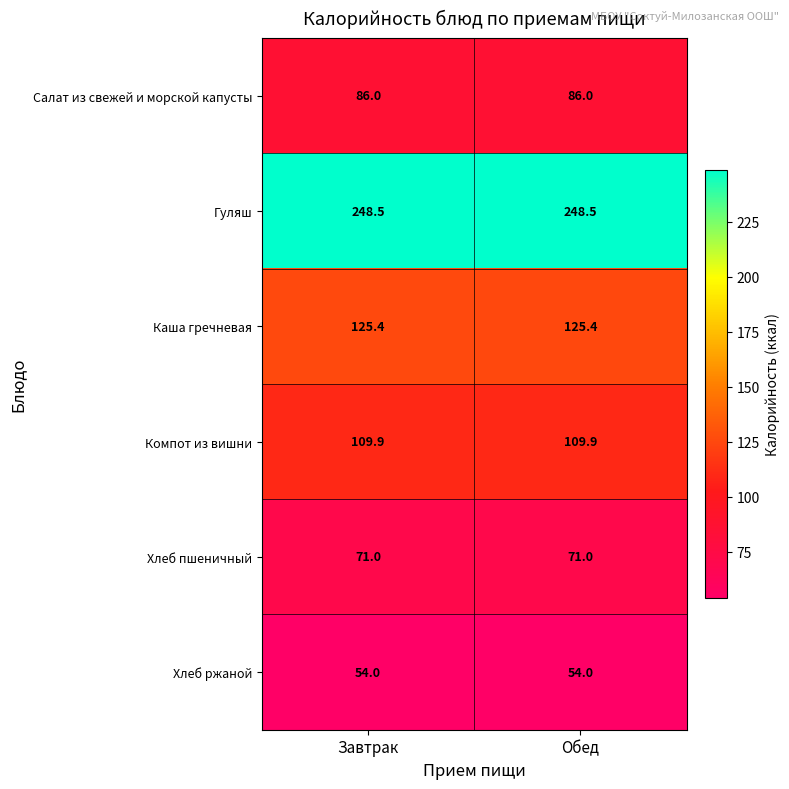

Reading left to right, what are all the values shown in this chart?

Салат из свежей и морской капусты: 86.0	86.0
Гуляш: 248.5	248.5
Каша гречневая: 125.4	125.4
Компот из вишни: 109.9	109.9
Хлеб пшеничный: 71.0	71.0
Хлеб ржаной: 54.0	54.0